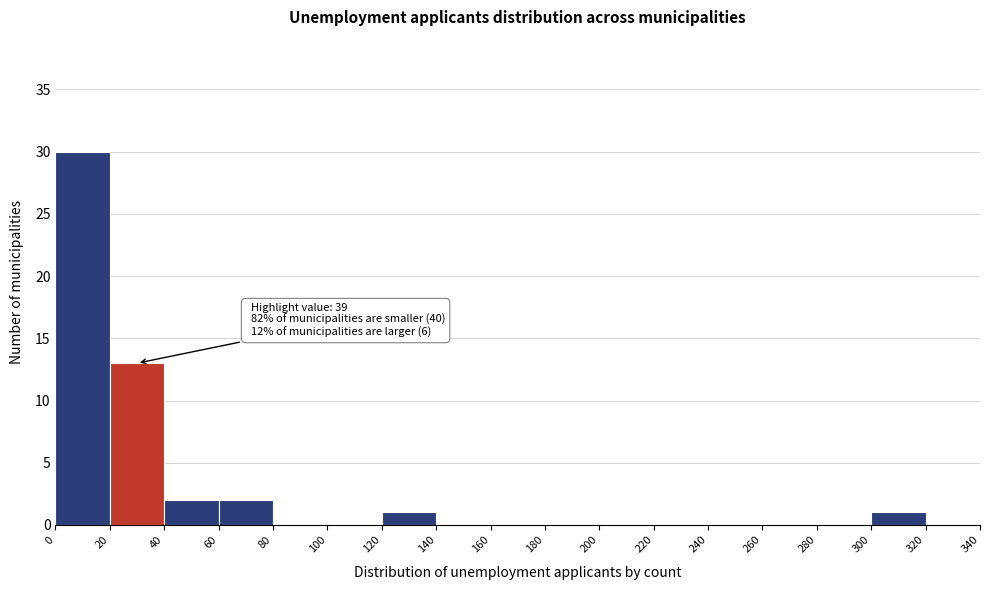

Which range on the x-axis has the tallest bar?

0 to 20